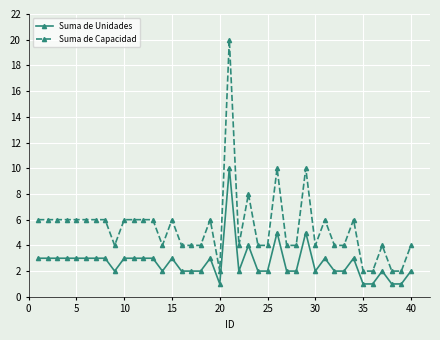

True or false: Suma de Capacidad and Suma de Unidades intersect in this chart.

False